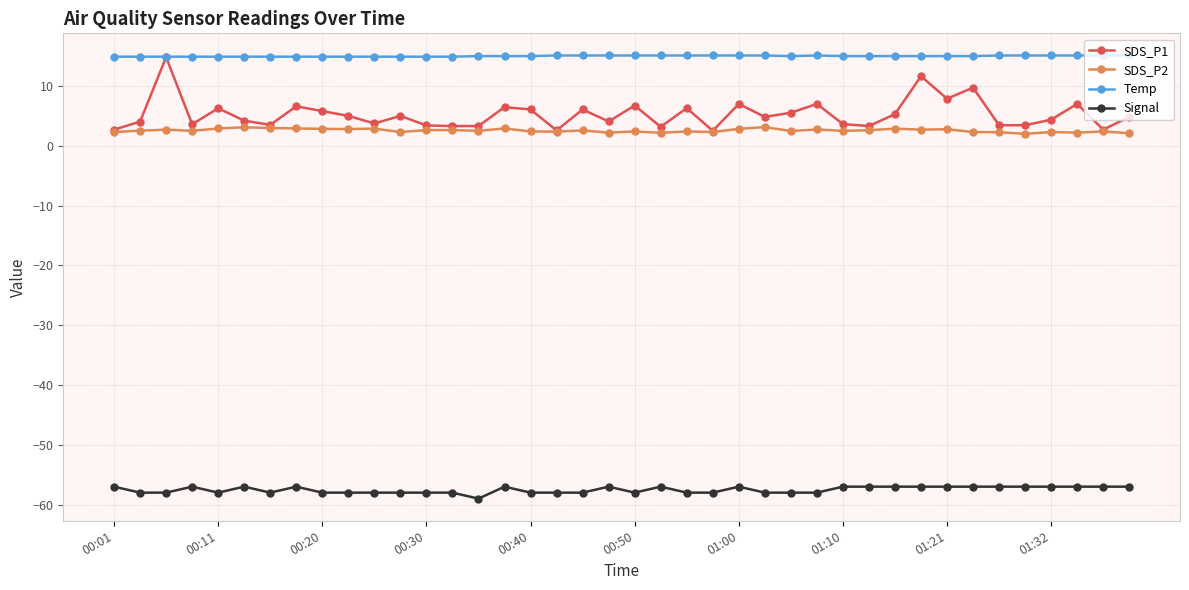

Which series has the largest range (max minus min)?

SDS_P1